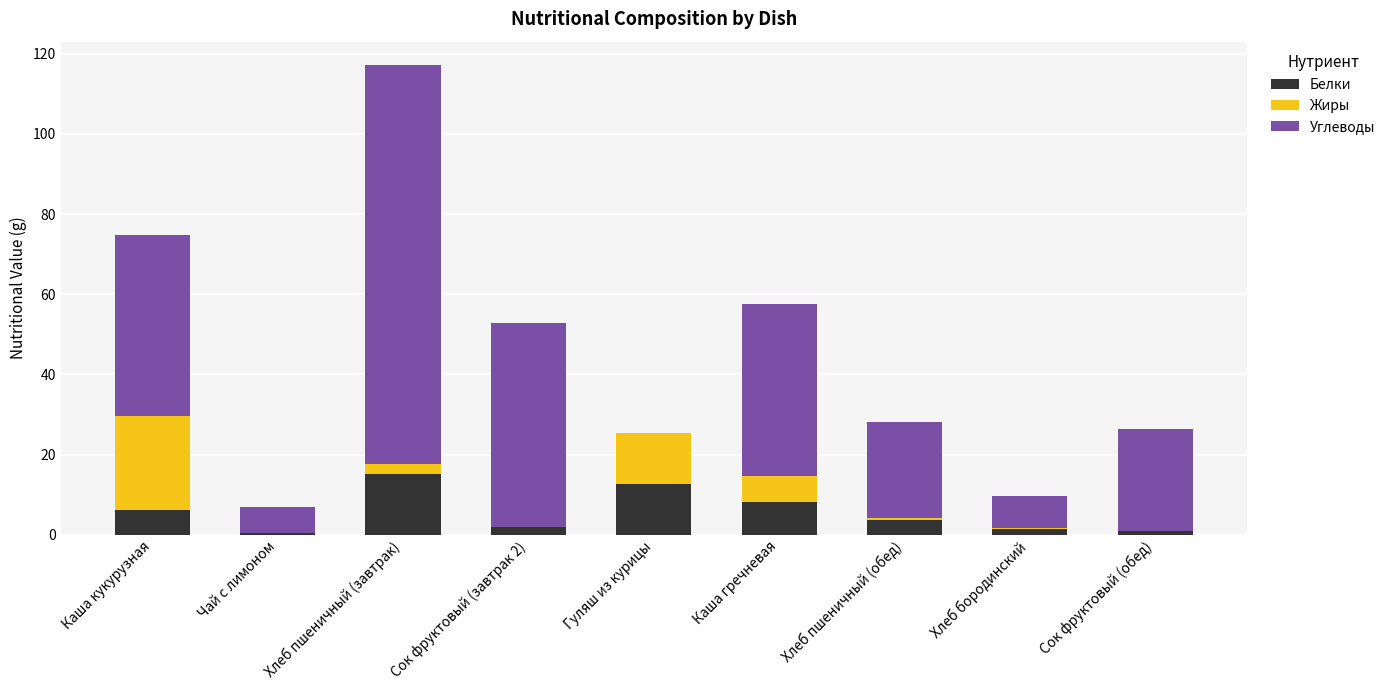

At which label does Белки reach its peak?

Хлеб пшеничный (завтрак)